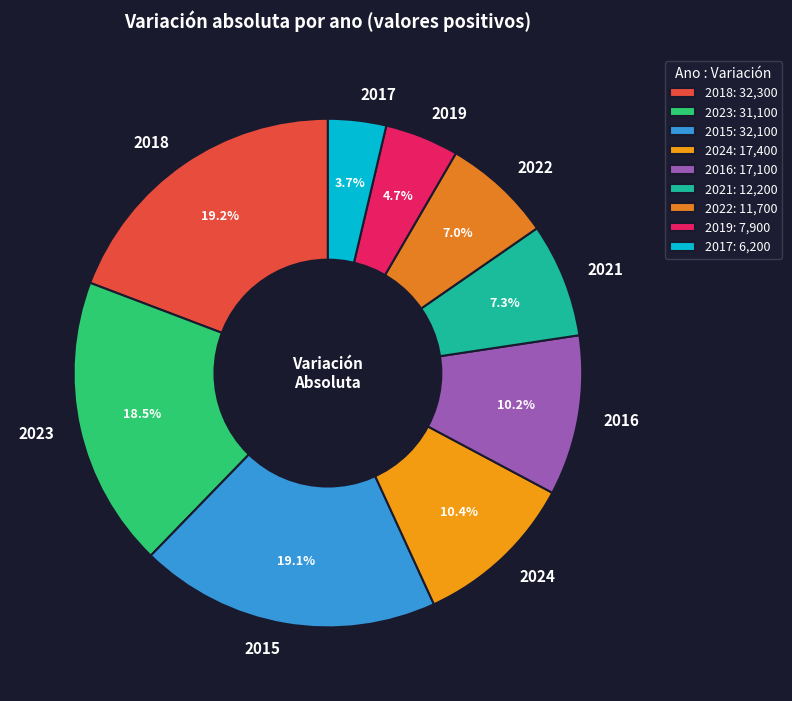

Combined, do 2024 and 2022 account for over 50%?

No